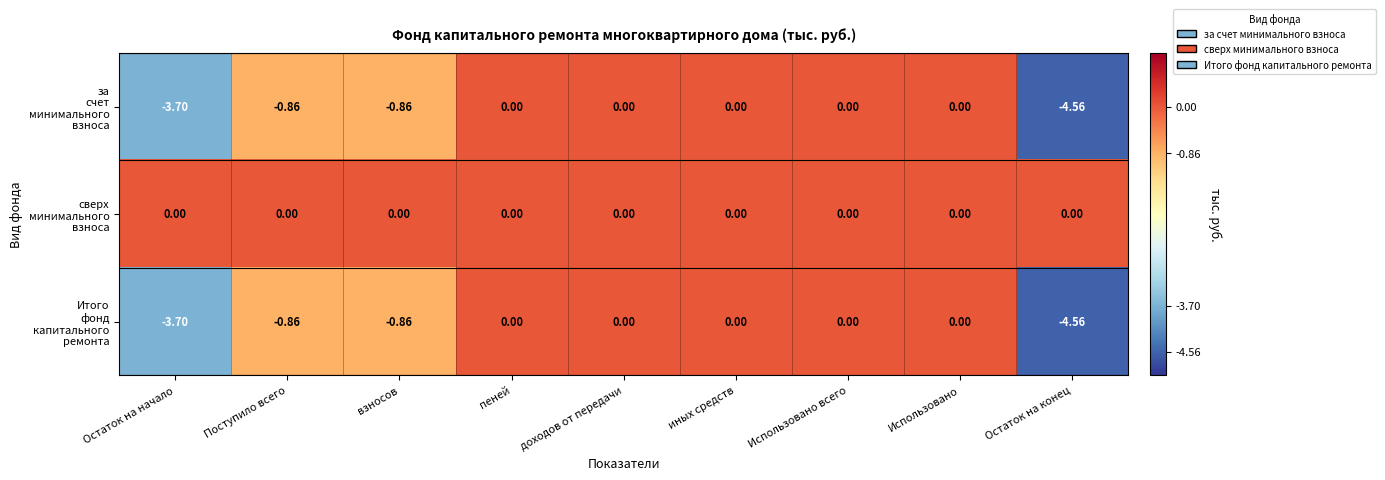

Which label corresponds to the smallest value in the chart?

Остаток на конец